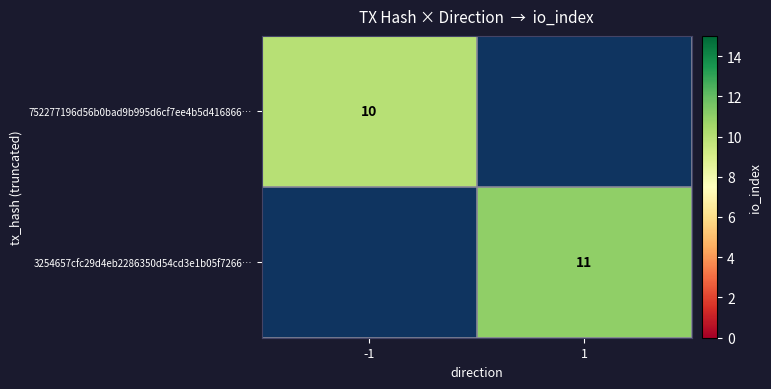

At how many categories does at least one series exceed 10?

1